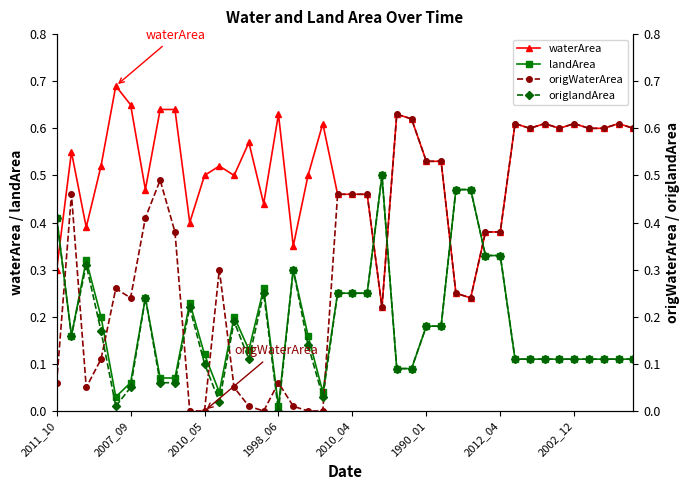

What is the spread (max minus min) of values at 8?

0.6